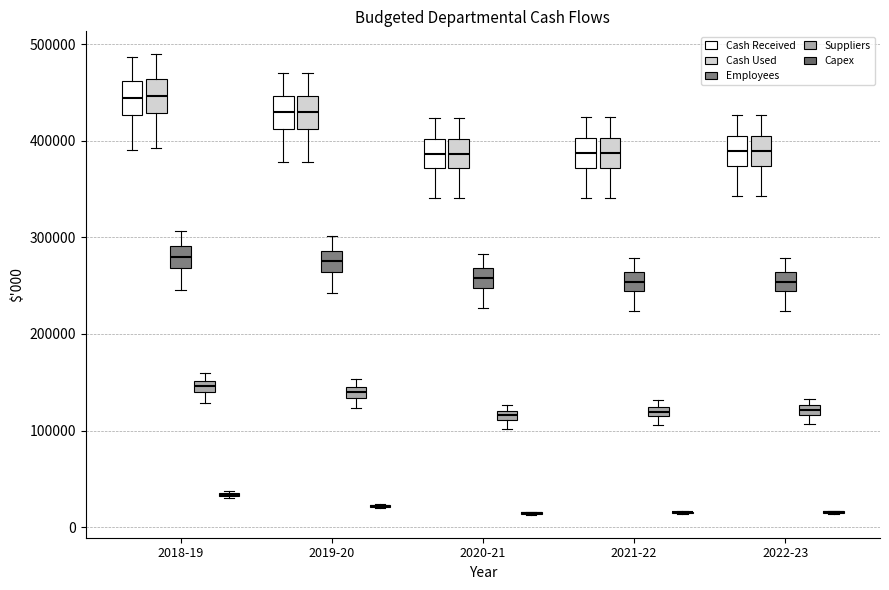

Where does the lower whisker of the box for 2020-21 (Employees) end on the y-axis? The values are not printed on the chart, so give them approximately, as read against the axis.

230000